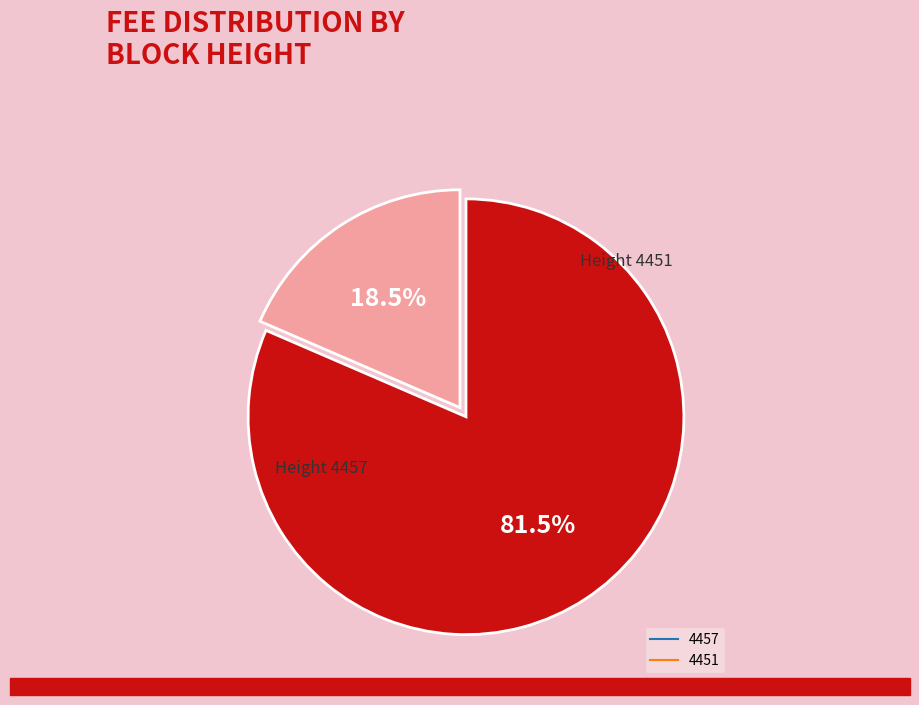

What portion of the pie excludes 4451?

18.5%